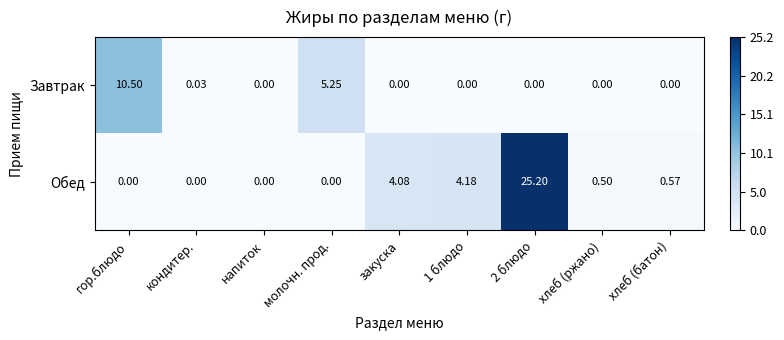

Count the number of data series in this chart.

2